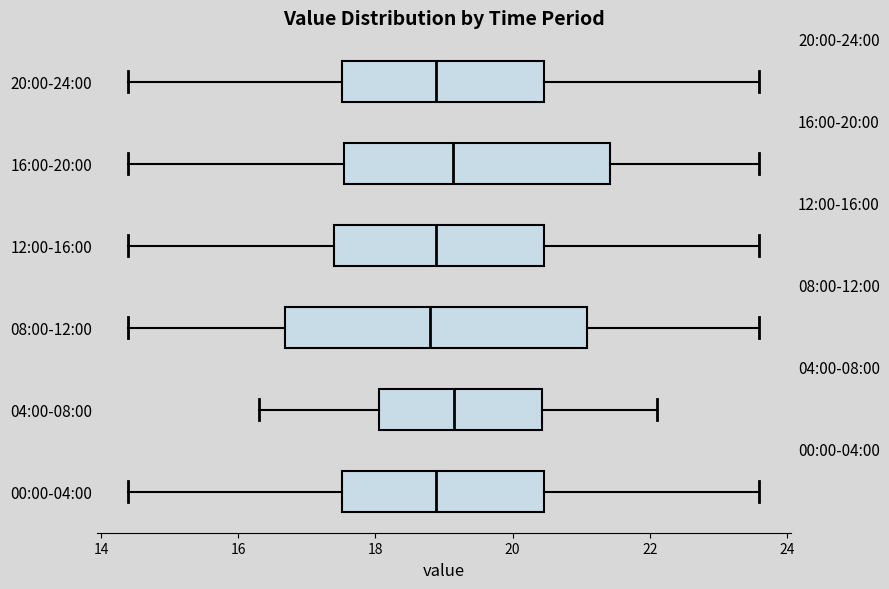

Comparing the boxes themselves (not the whiskers), which one is the widest?

08:00-12:00